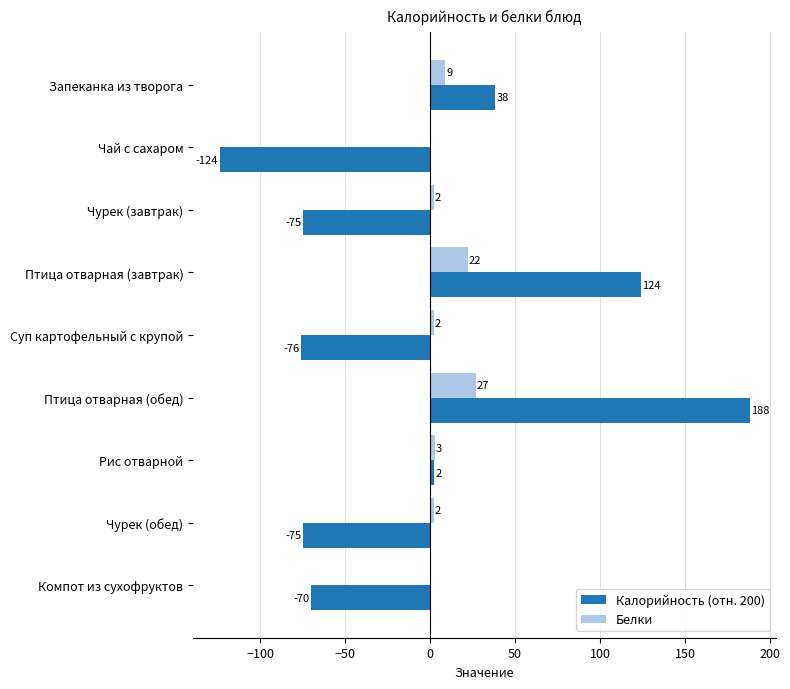

What value does the Калорийность (отн. 200) series have at Птица отварная (завтрак)?

124